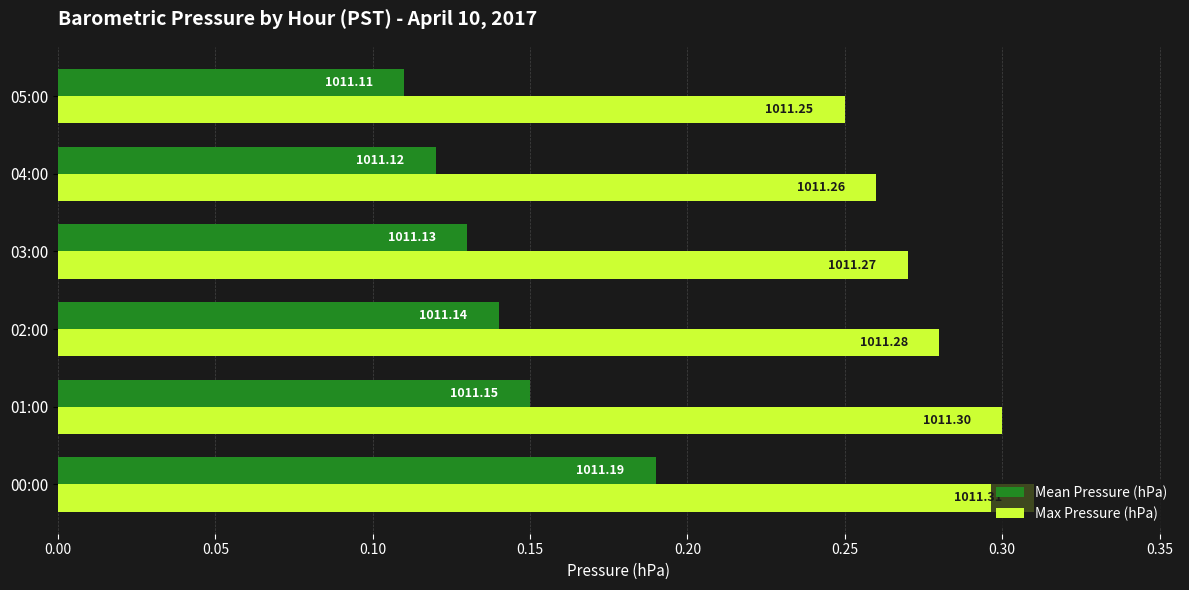

How many distinct data groups are displayed?

2